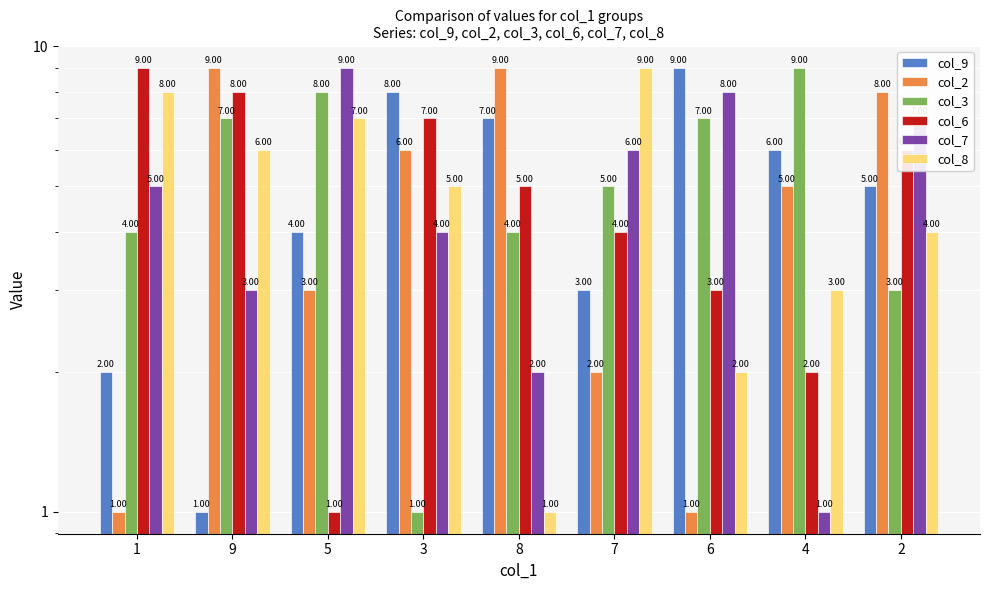

How many data points in col_7 are above 5?

4